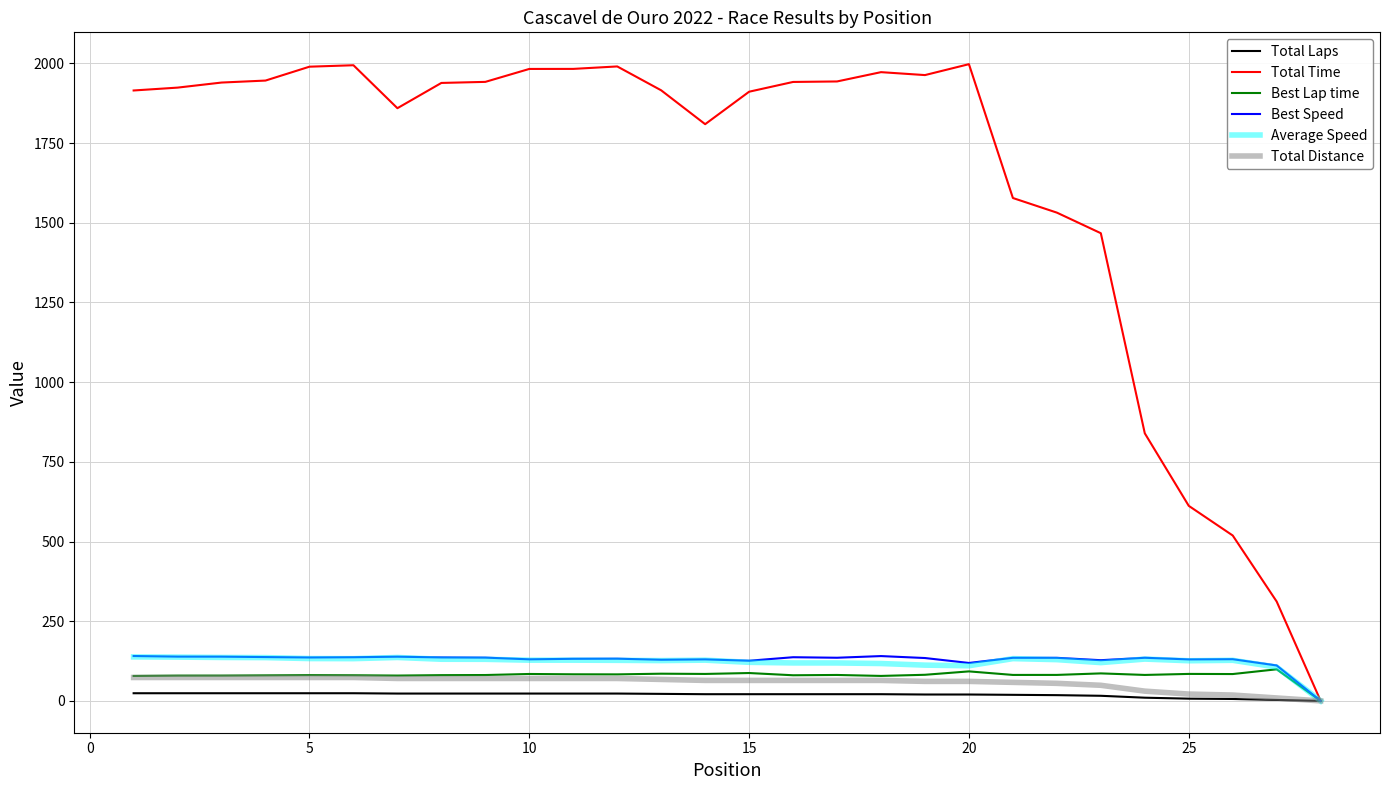

Which series has the largest range (max minus min)?

Total Time